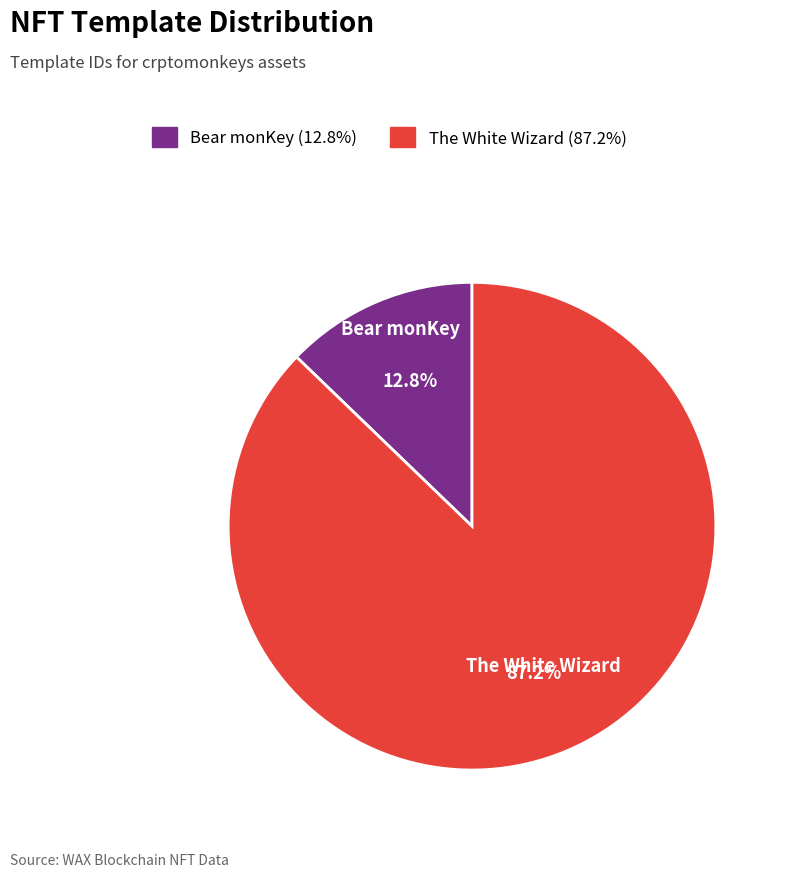

Which slice represents more than half of the pie?

The White Wizard